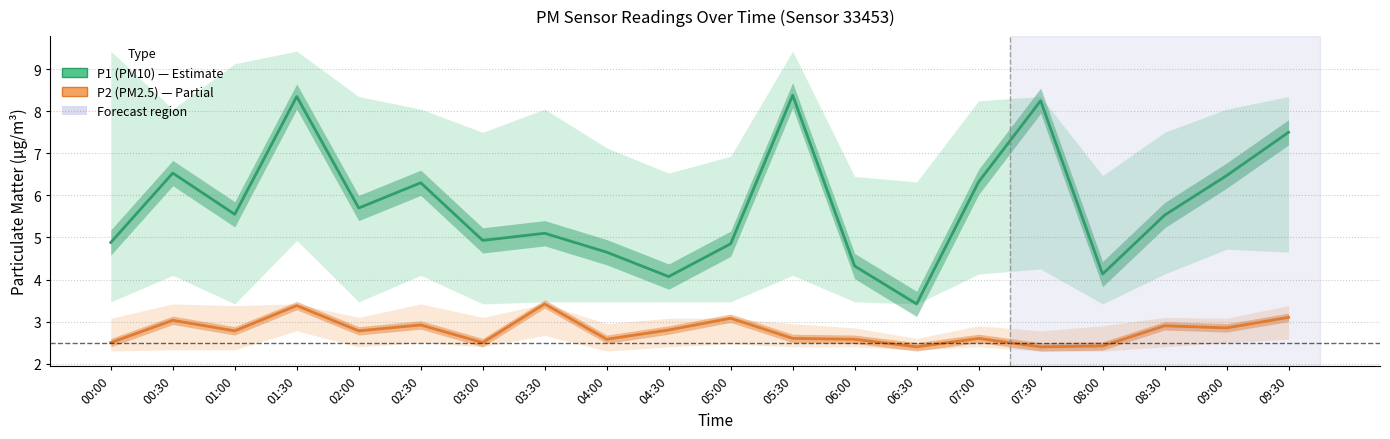

What is the value of the P1 (PM10) point at the 8th from the left?

5.1